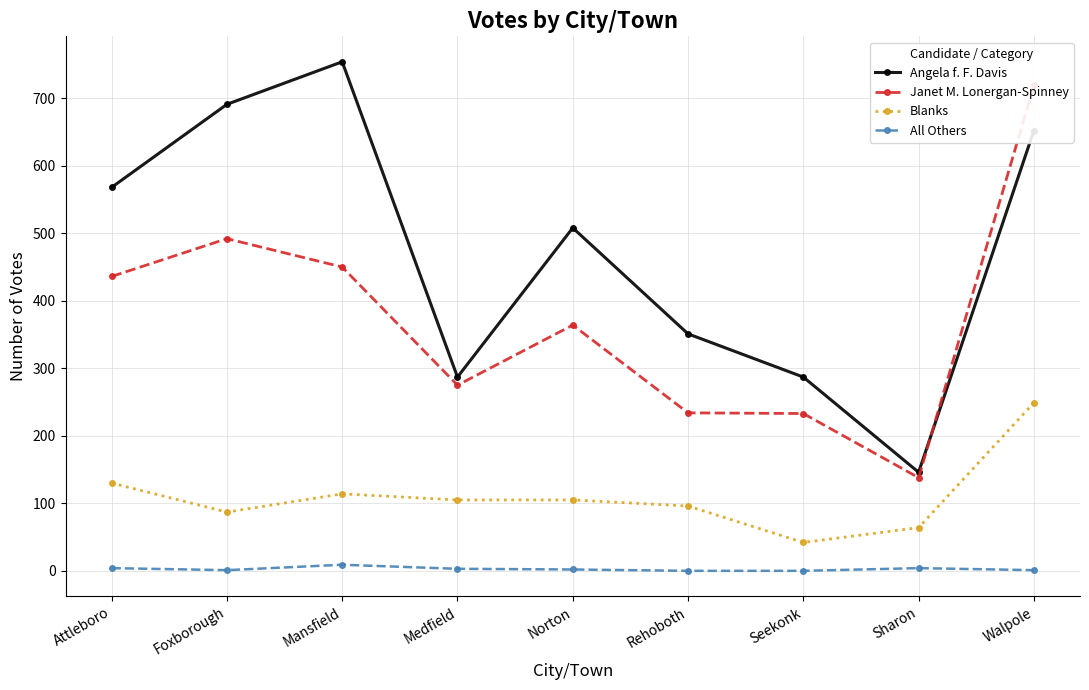

Reading left to right, list all the values displayed in this chart.

Angela f. F. Davis: Attleboro=568	Foxborough=691	Mansfield=754	Medfield=287	Norton=508	Rehoboth=351	Seekonk=287	Sharon=146	Walpole=652
Janet M. Lonergan-Spinney: Attleboro=436	Foxborough=492	Mansfield=450	Medfield=275	Norton=364	Rehoboth=234	Seekonk=233	Sharon=138	Walpole=719
Blanks: Attleboro=130	Foxborough=87	Mansfield=114	Medfield=105	Norton=105	Rehoboth=96	Seekonk=42	Sharon=64	Walpole=249
All Others: Attleboro=4	Foxborough=1	Mansfield=9	Medfield=3	Norton=2	Rehoboth=0	Seekonk=0	Sharon=4	Walpole=1